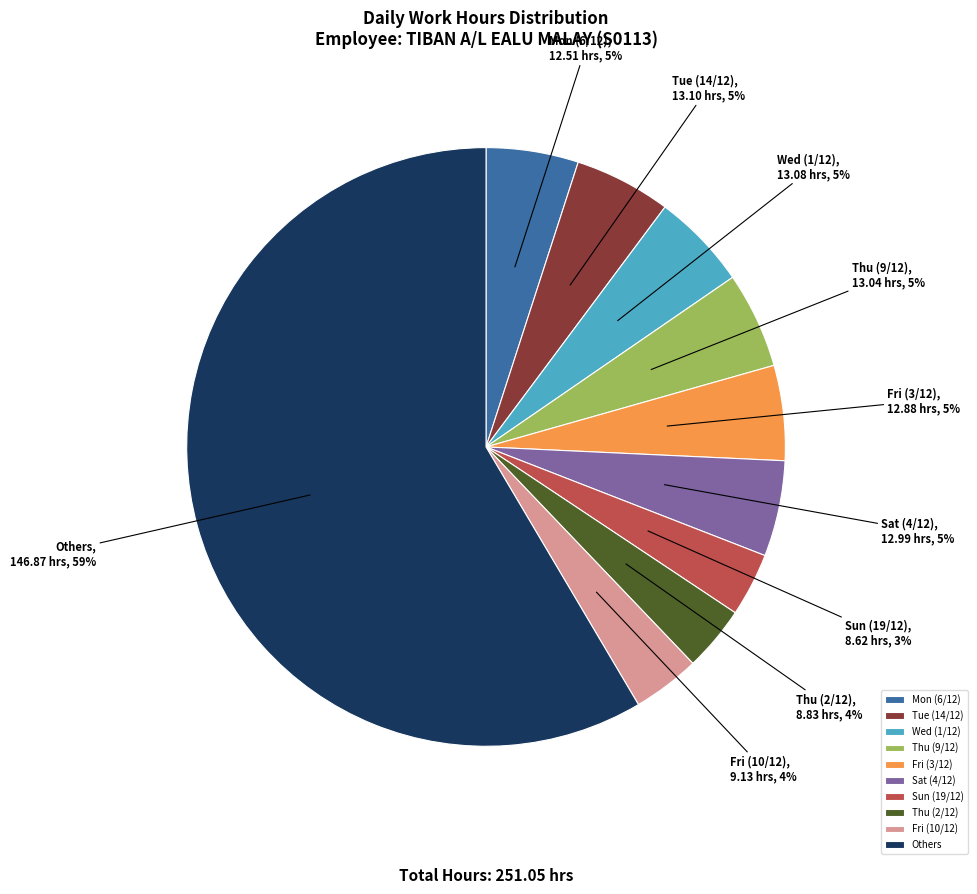

To the nearest percent, what is the average slice percentage?

10%